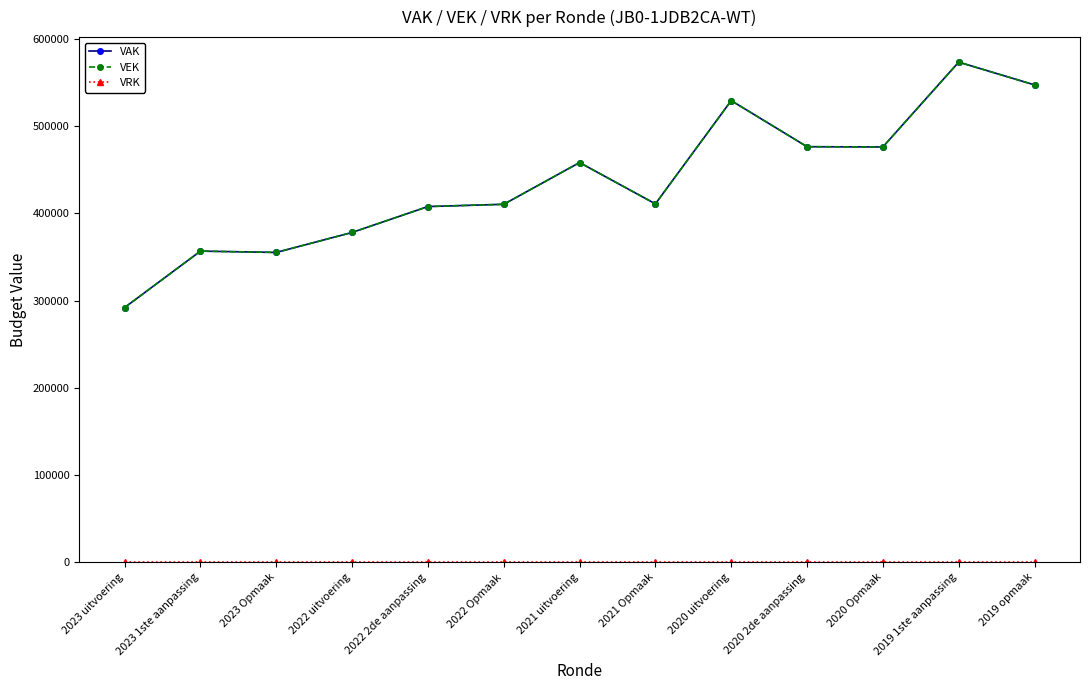

Is this an area chart (filled region under the line)?

No